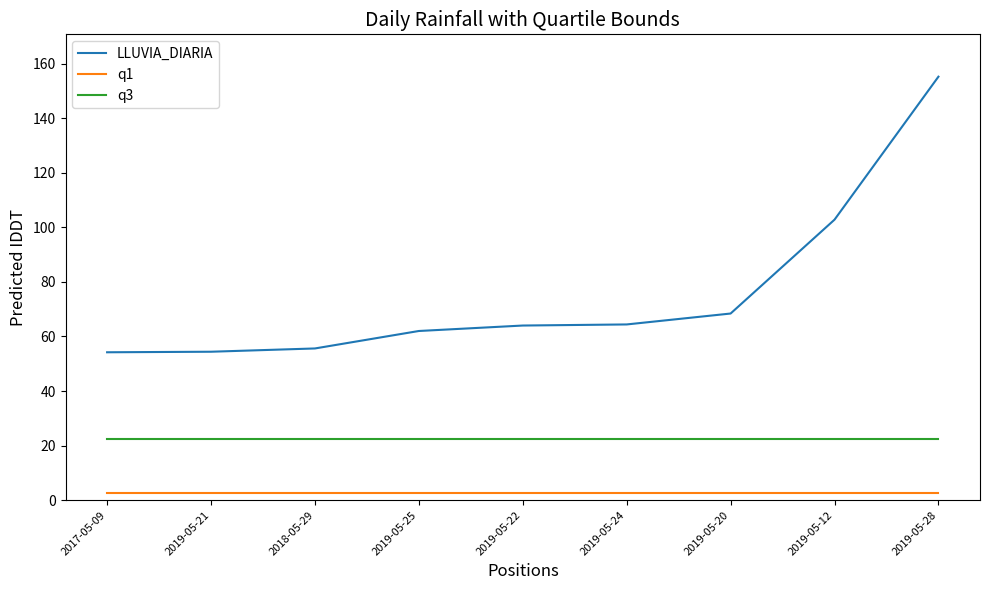

Which series changed the most between 2019-05-25 and 2019-05-20?

LLUVIA_DIARIA